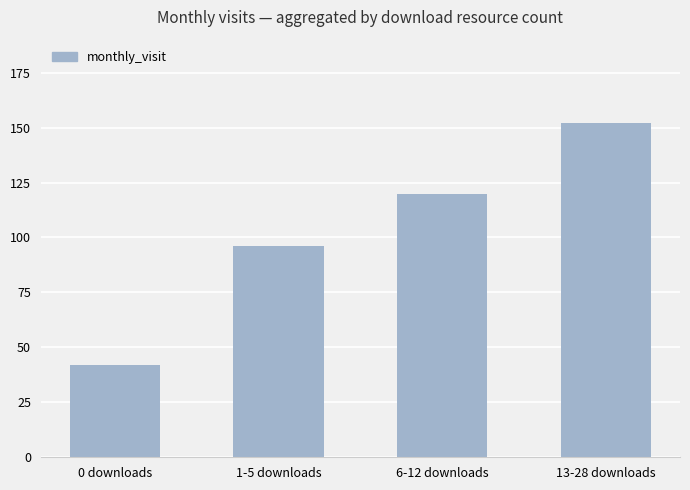

Count the values in the range 96 to 152.

3